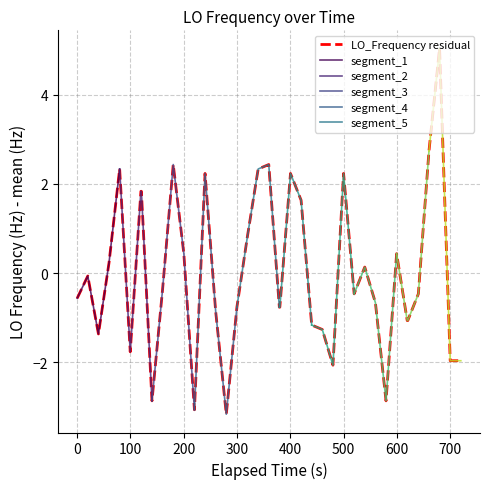

The chart shows a value of -0.6 at 800. True or false?

False